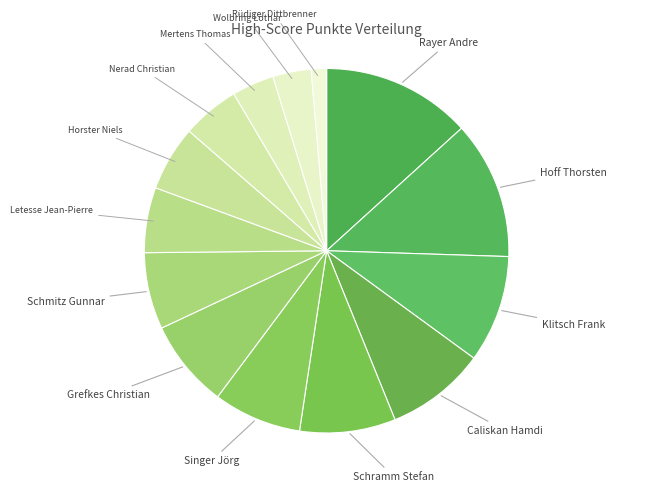

Does Mertens Thomas represent more than half of the total?

No